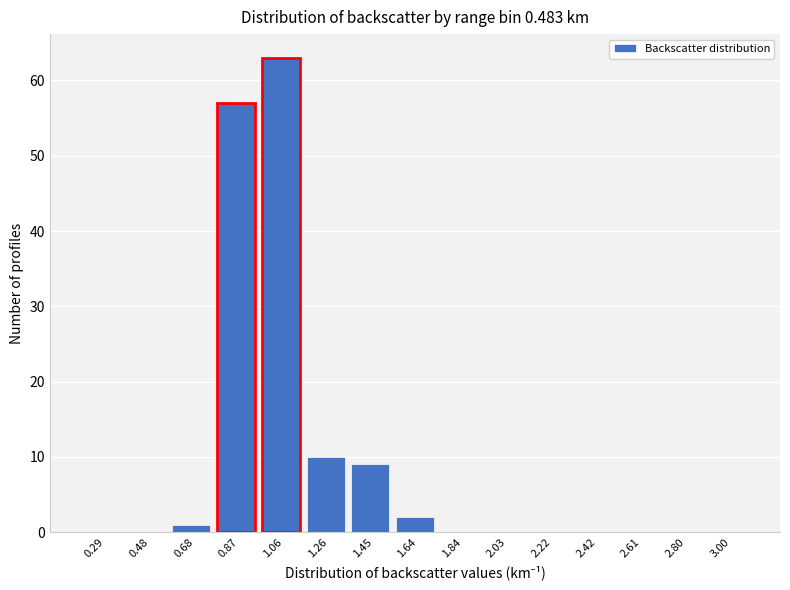

Reading right to left, what are all the values shown in this chart?

3.00=0	2.80=0	2.61=0	2.42=0	2.22=0	2.03=0	1.84=0	1.64=2	1.45=9	1.26=10	1.06=63	0.87=57	0.68=1	0.48=0	0.29=0